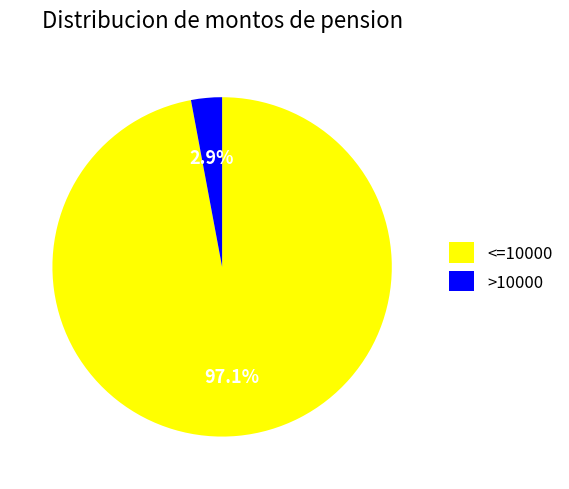

How many slices are in this pie chart?

2